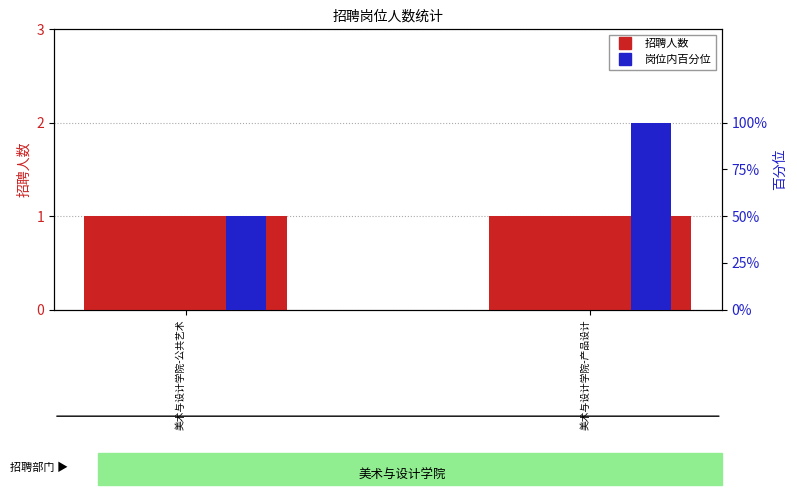

What is the minimum value shown in the chart?

0.5